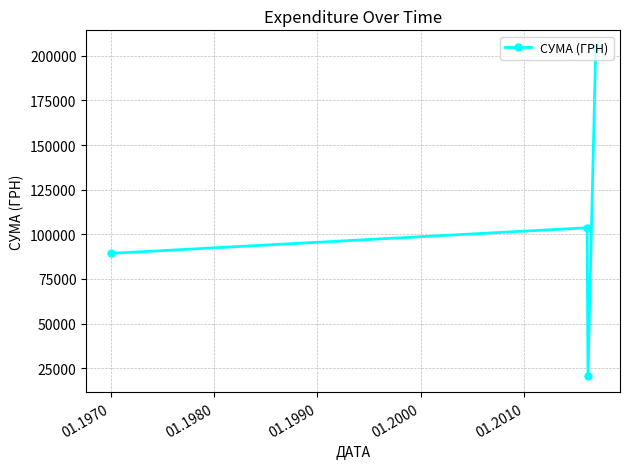

What is the value of the 3rd point from the left?

20684.9